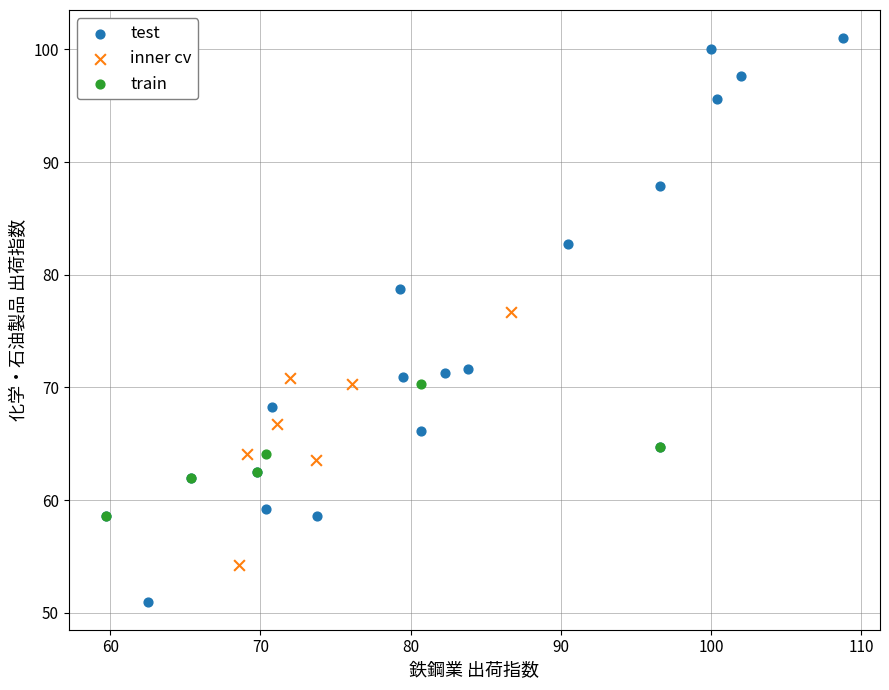

Which series contains the lowest Y value?

test